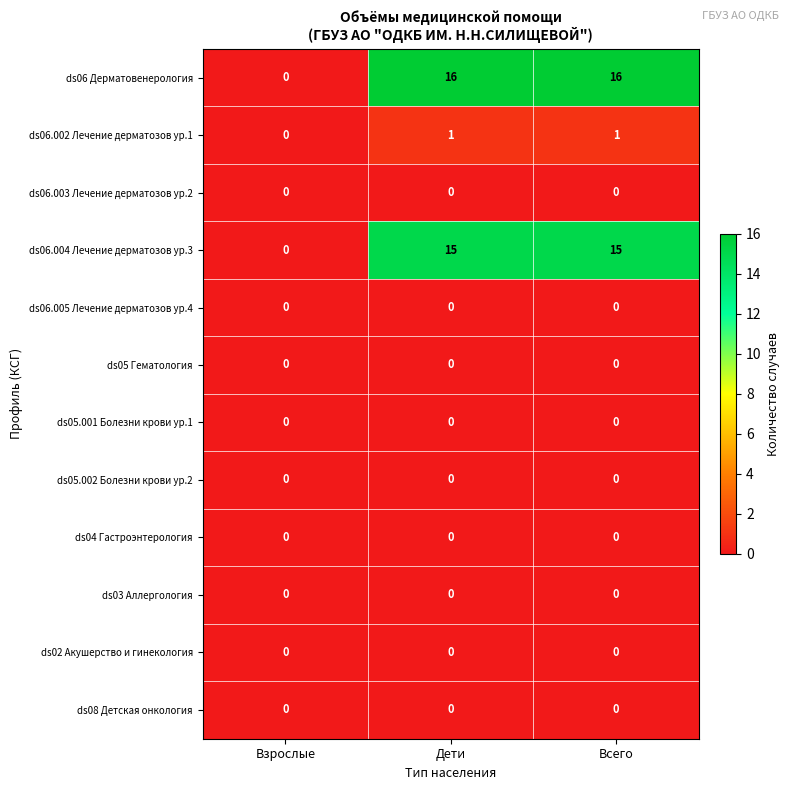

At how many categories does at least one series exceed 5?

2